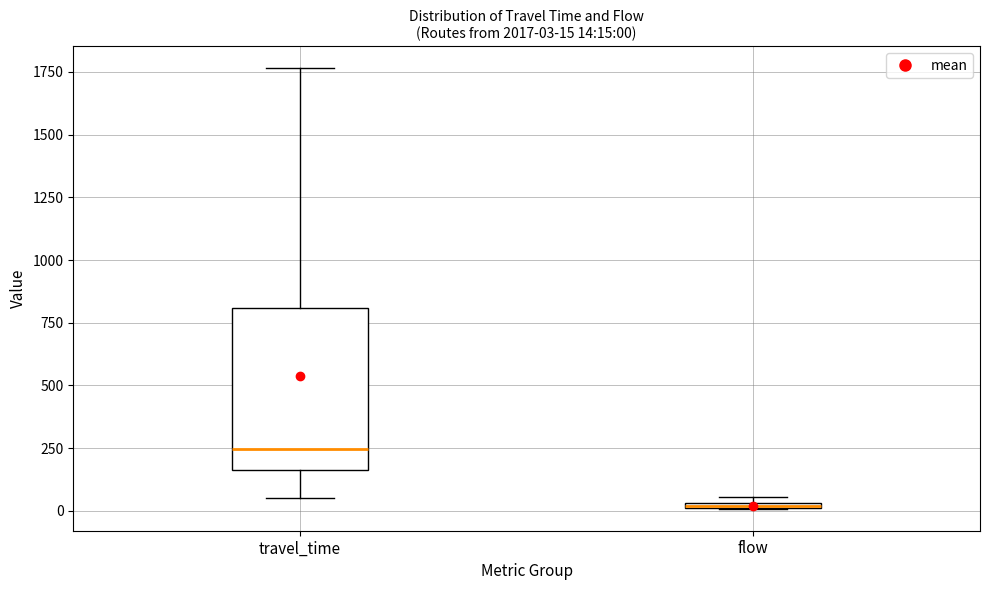

Which box is the tallest, from its lower edge to its upper edge?

travel_time